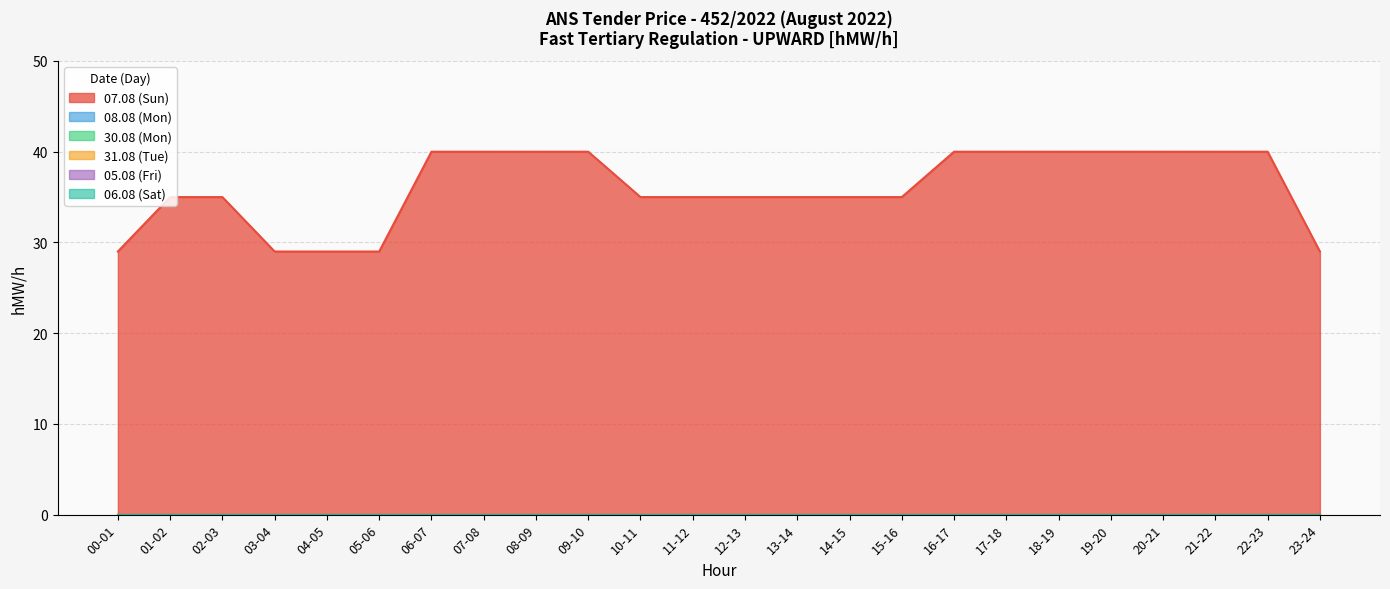

Rank the series by their maximum value, from highest to lowest.

07.08 (Sun), 08.08 (Mon), 30.08 (Mon), 31.08 (Tue), 05.08 (Fri), 06.08 (Sat)